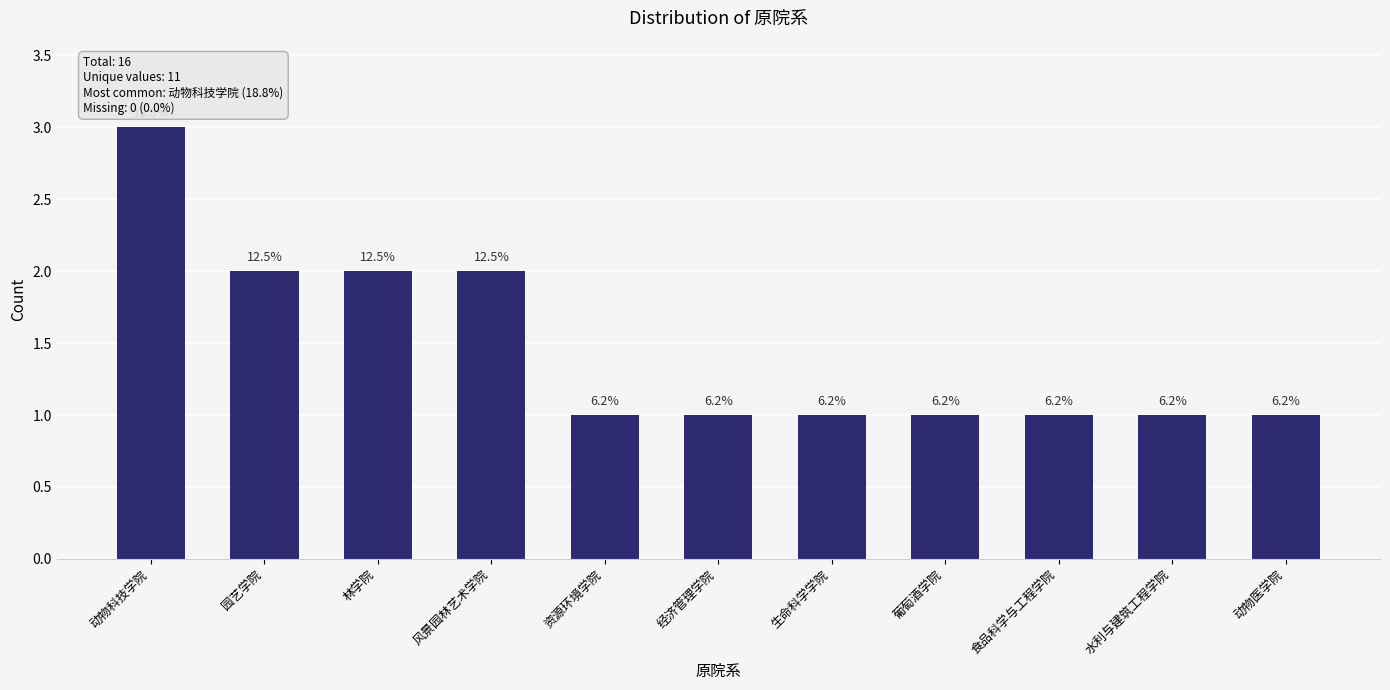

Are the bars horizontal?

No